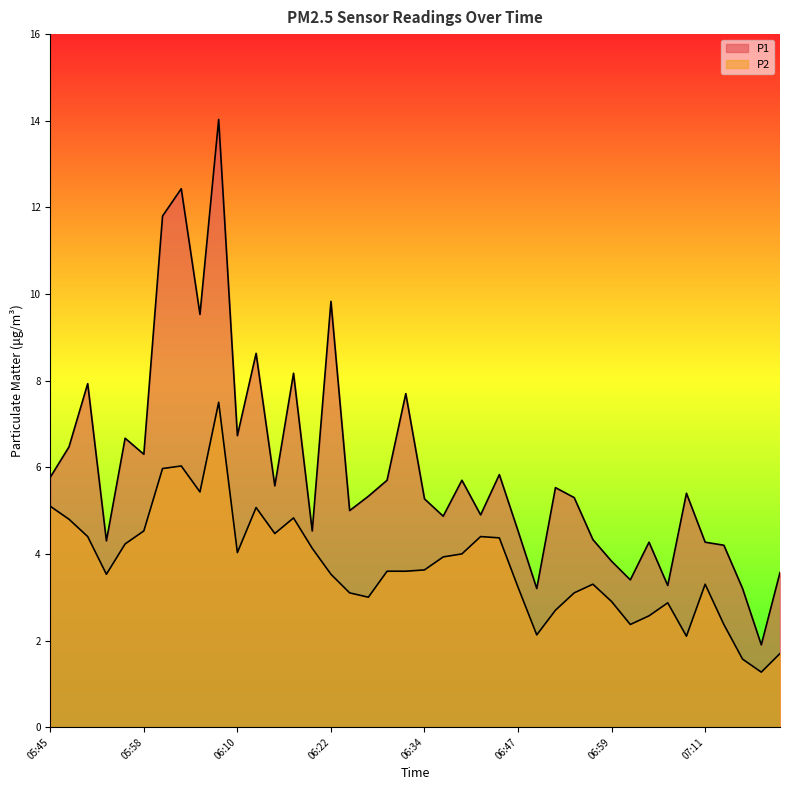

True or false: P1 has more than 2 interior local peaks.

True